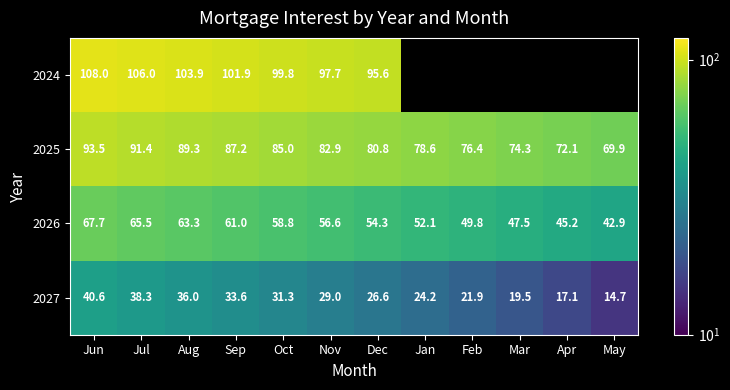

The value of 2025 at May is 19.6. True or false?

False